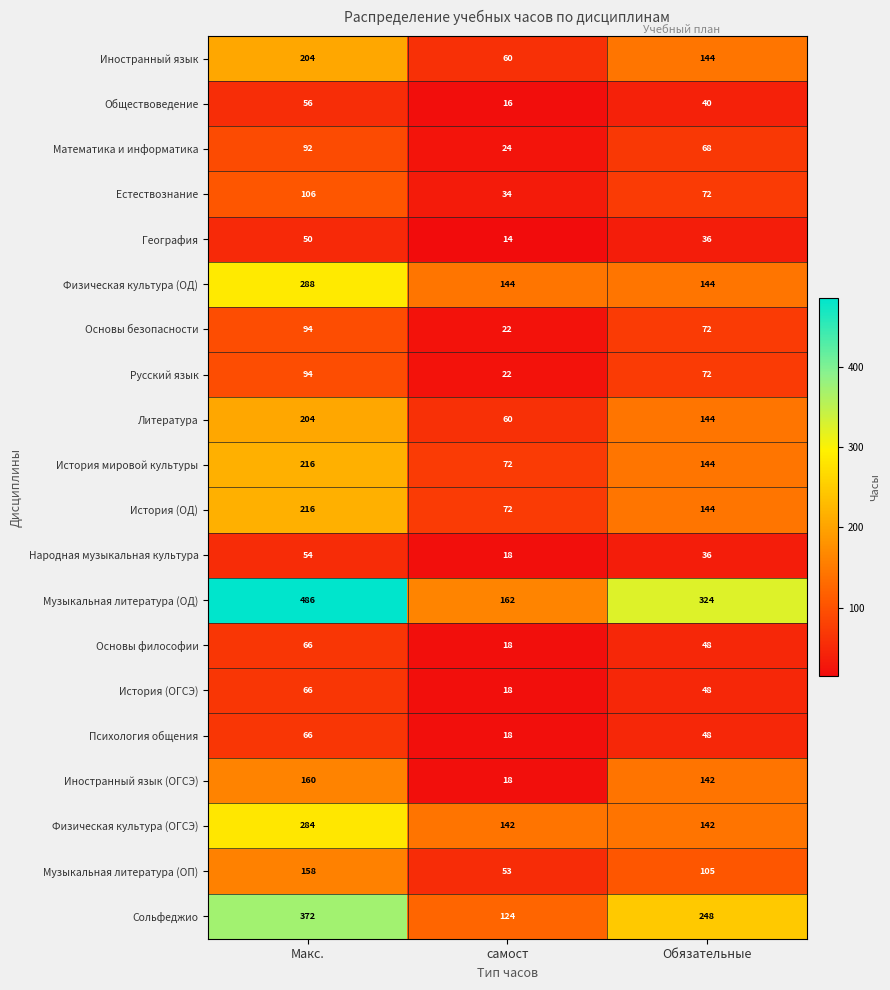

List the labels in order of Основы безопасности value, smallest first.

самост, Обязательные, Макс.